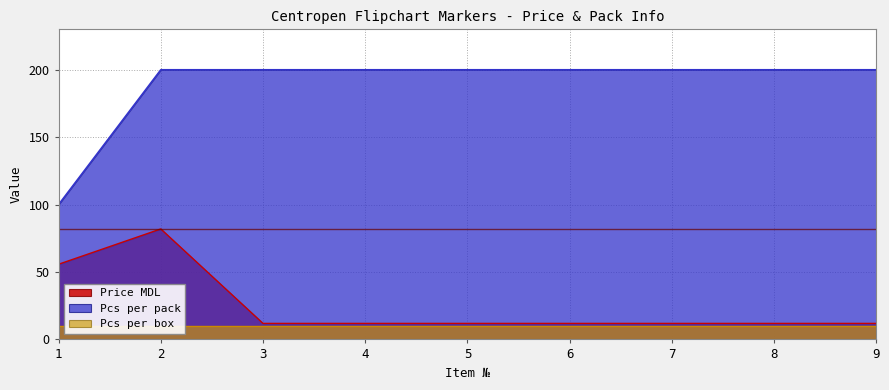

What is the highest value of the Pcs per pack series?

200.0